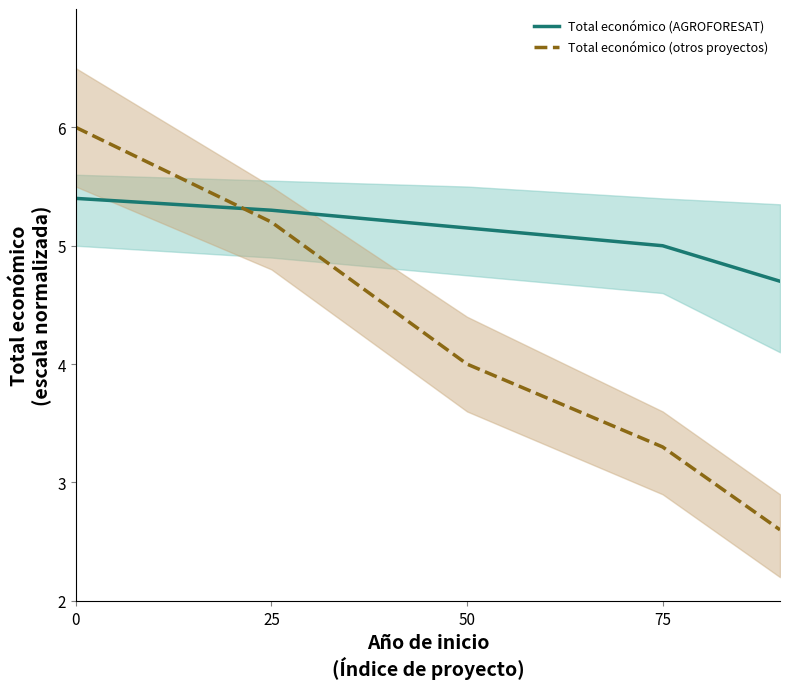

Which series has the widest spread of values?

Total económico (otros proyectos)